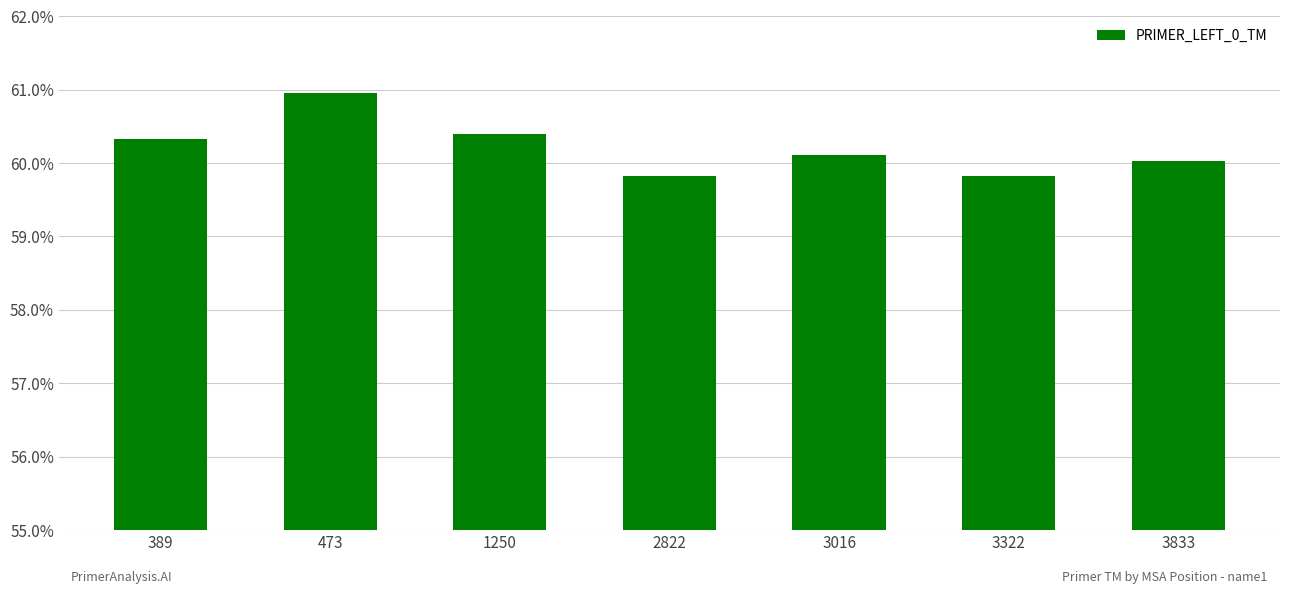

What is the greatest value displayed?

61.0